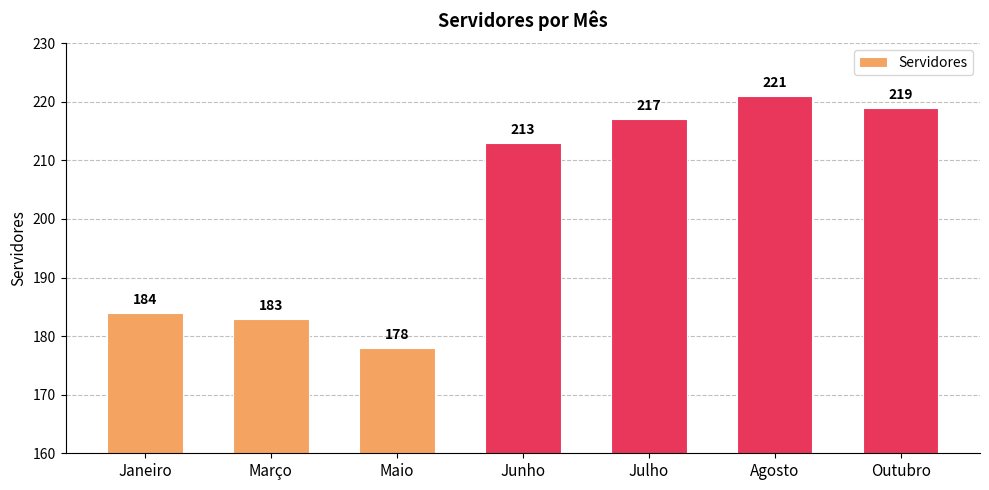

Where is the data nearest to the value 199?

Junho